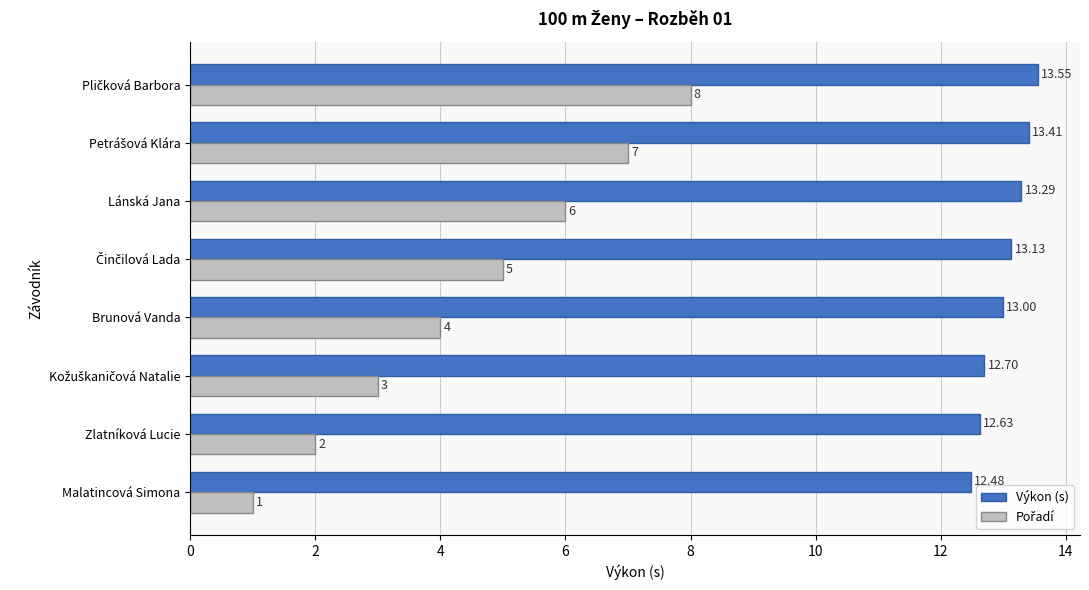

At how many categories does at least one series exceed 1?

8